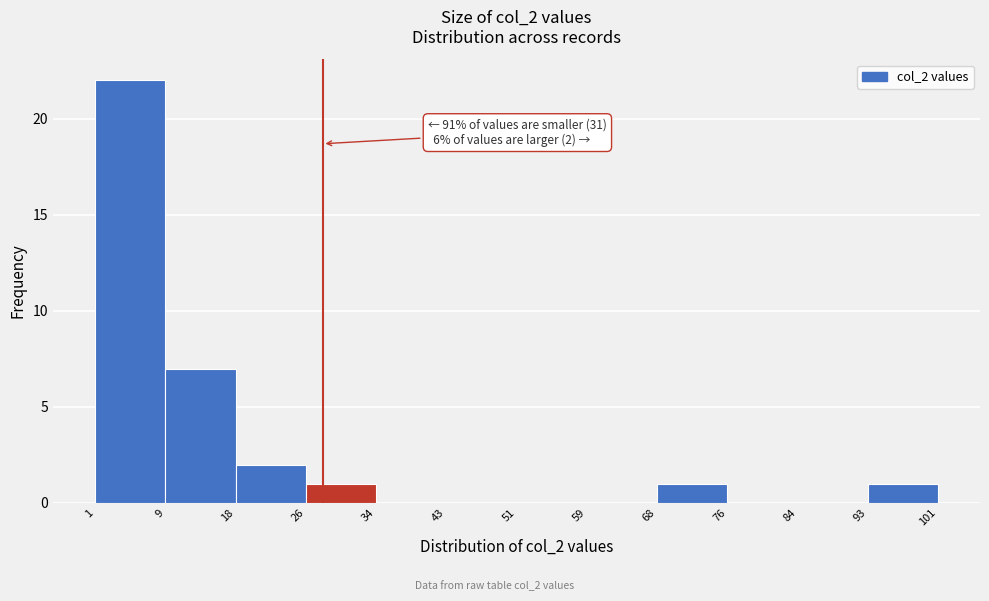

Over which range of the x-axis is the bar tallest?

1 to 9